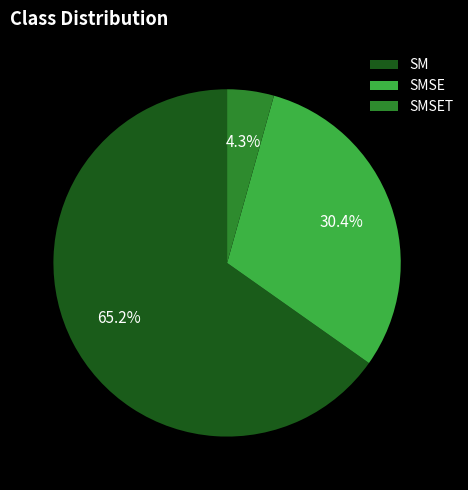

To the nearest percent, what is the difference between the largest and smallest slice percentages?

61%